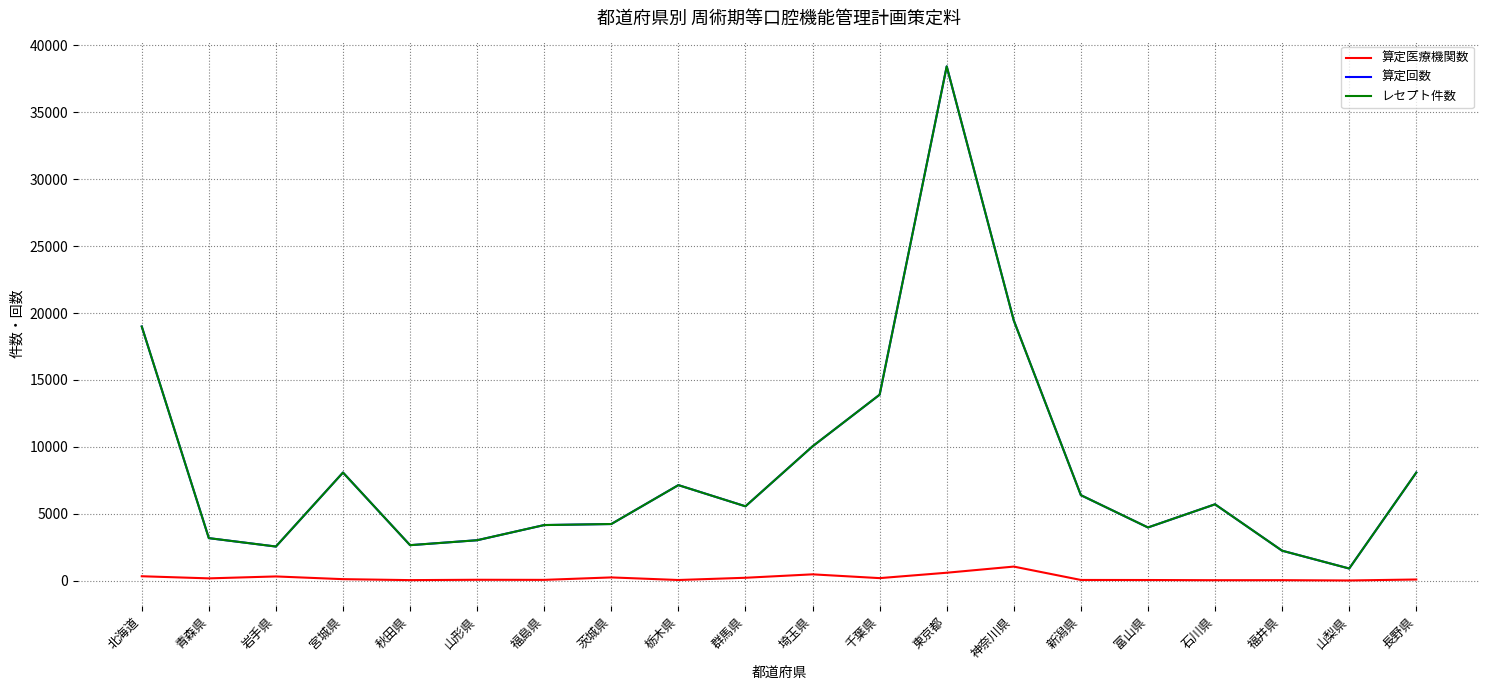

Is it true that 算定医療機関数 equals 117 at 宮城県?

True